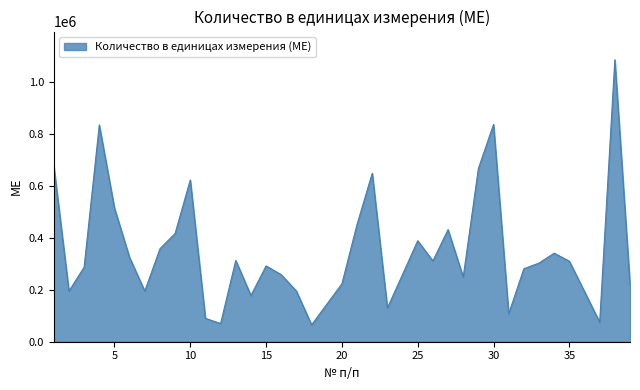

What is the smallest value displayed?

65000